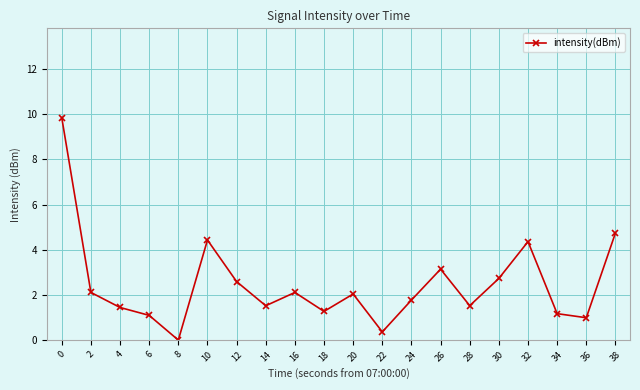

What is the value of the 18th point from the left?

1.2